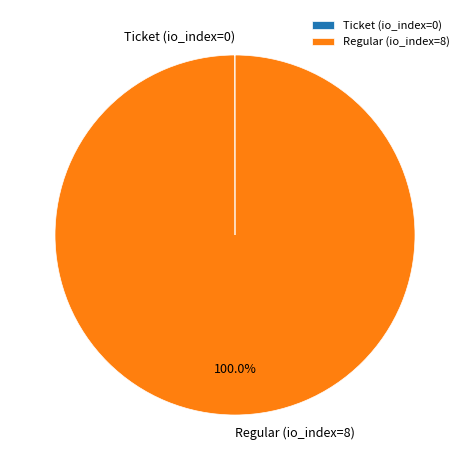

What is the majority slice?

Regular